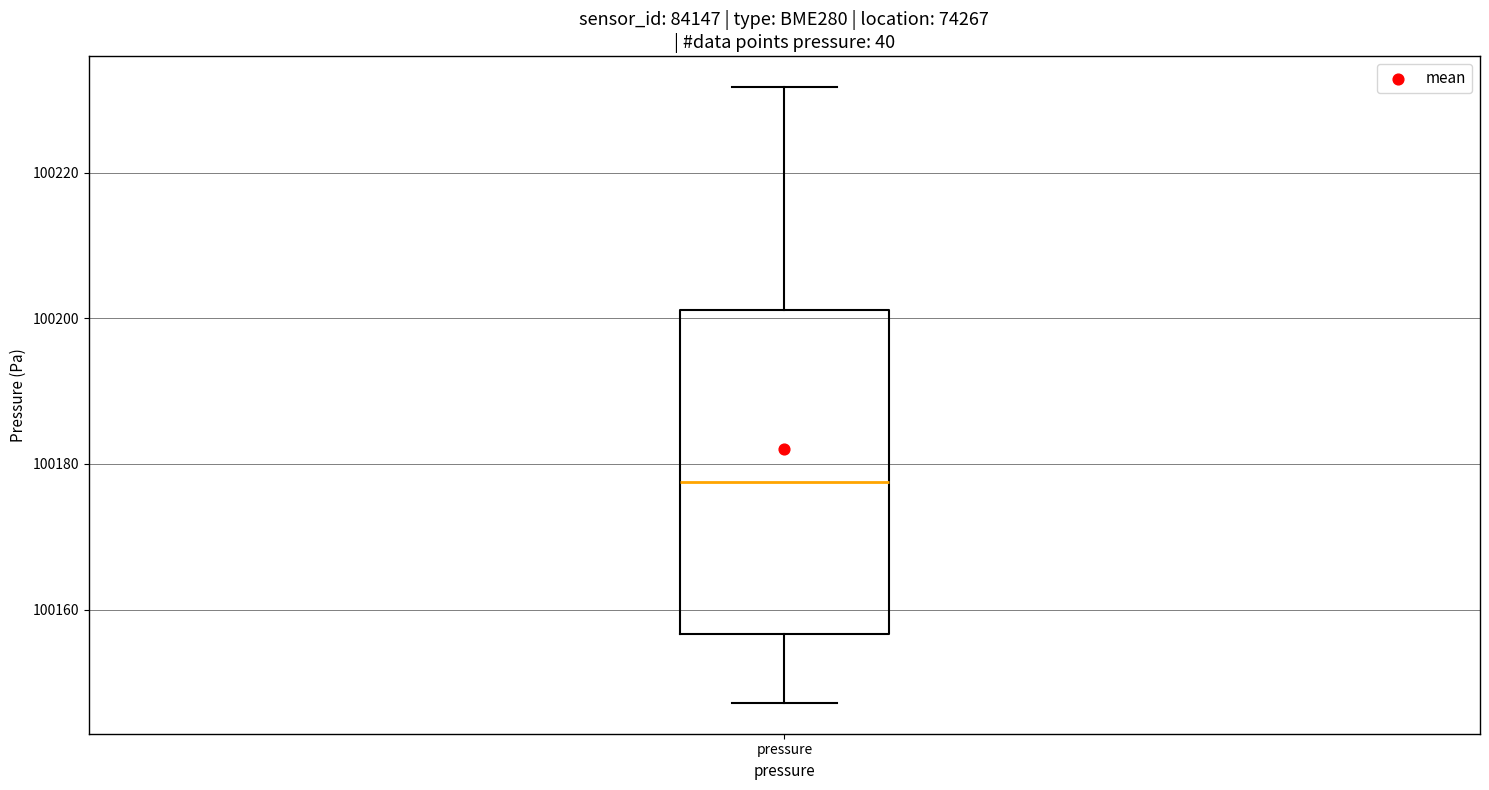

Transcribe this box plot: give where the median line is, the range the box spans, and where the two whiskers end, as read against the y-axis. The values are not printed on the chart, so give them approximately, as read against the axis.

median 100178, box 100156 to 100202, whiskers 100148 to 100232